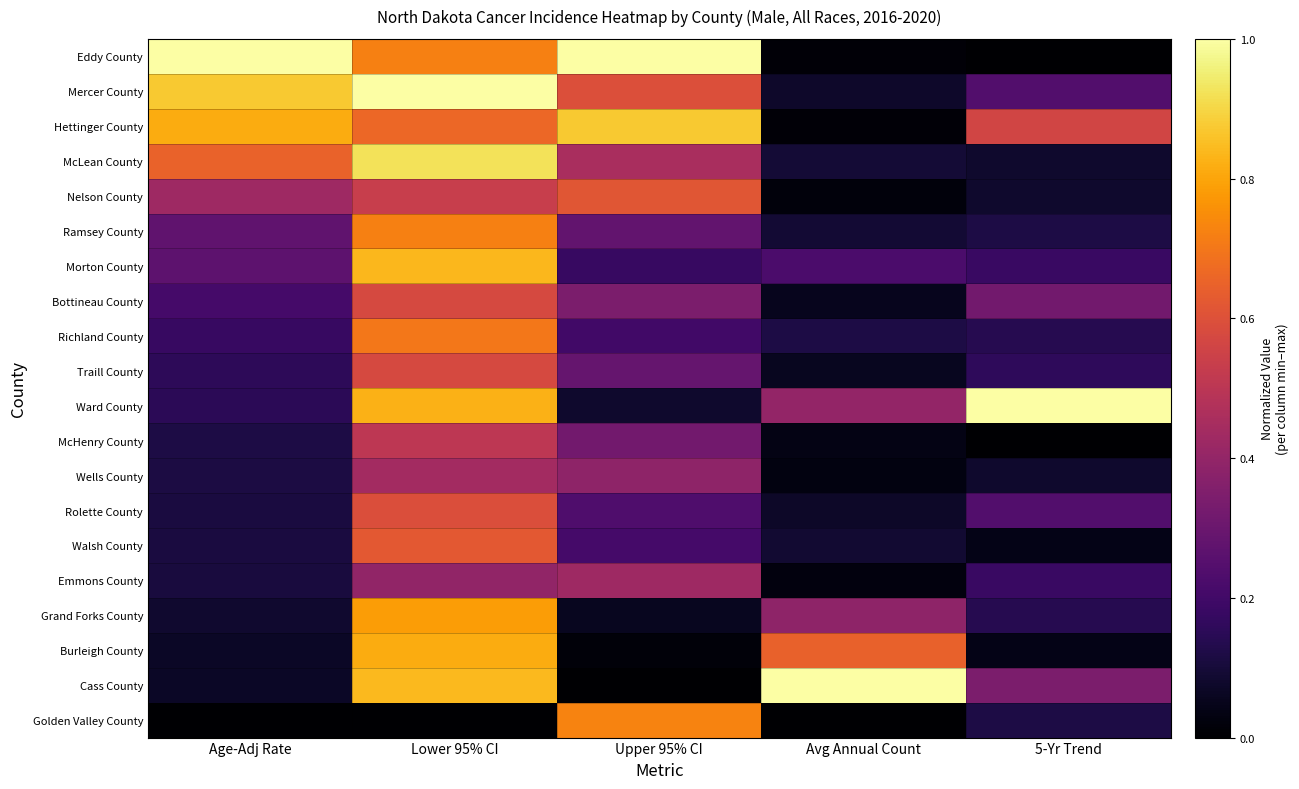

Which series has the widest spread of values?

Eddy County